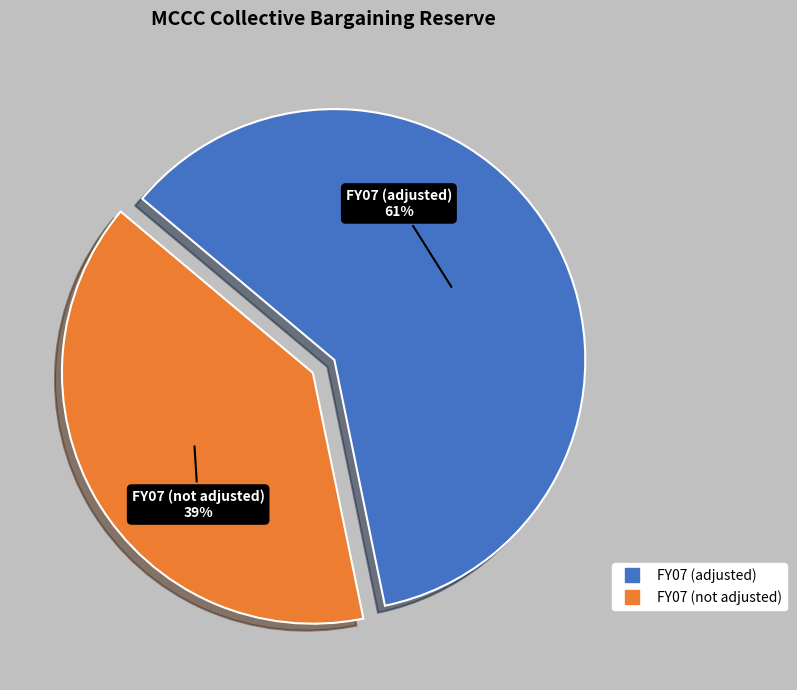

Which slice is the largest?

FY07 (adjusted)